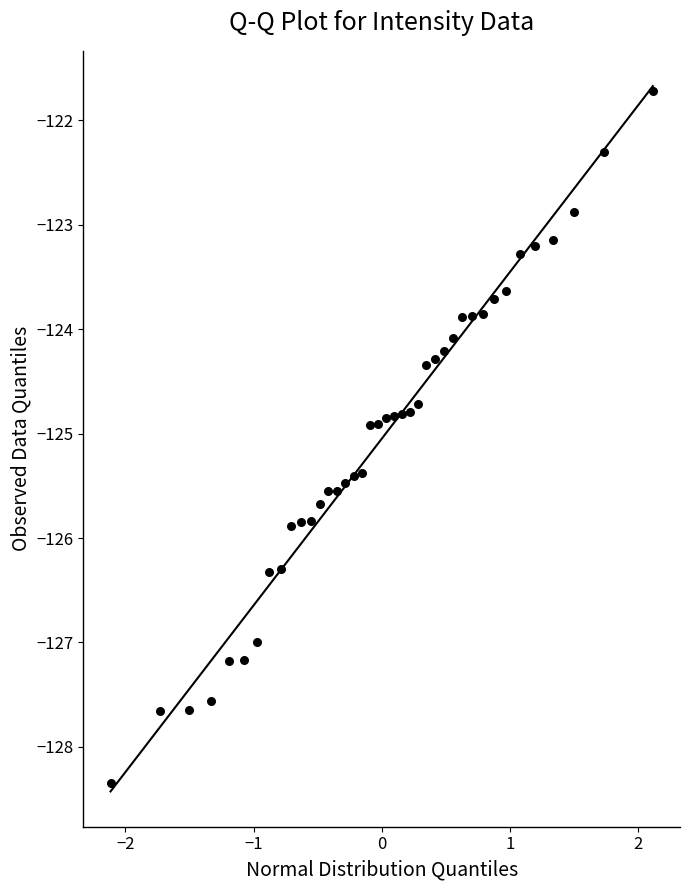

What is the range of Y values (max minus min)?

6.6